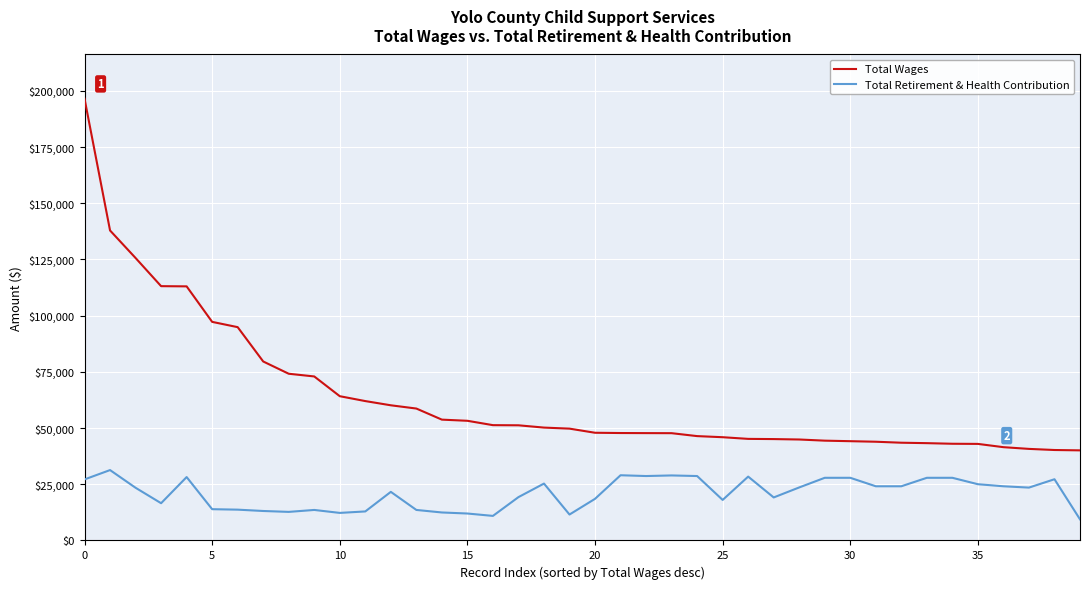

True or false: Total Wages and Total Retirement & Health Contribution intersect in this chart.

False